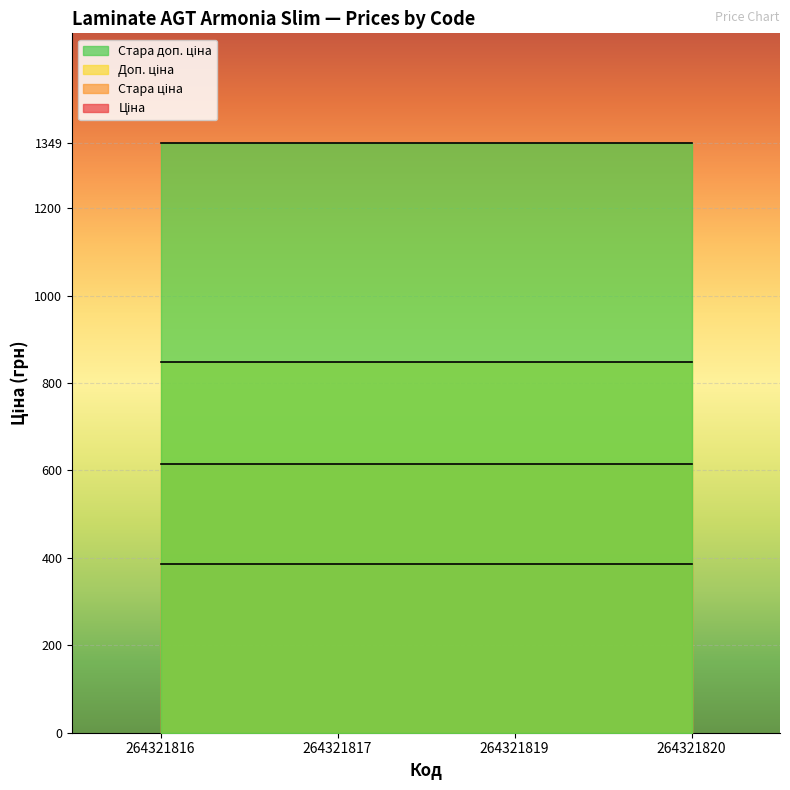

What is the average value of the Ціна series?

386.9